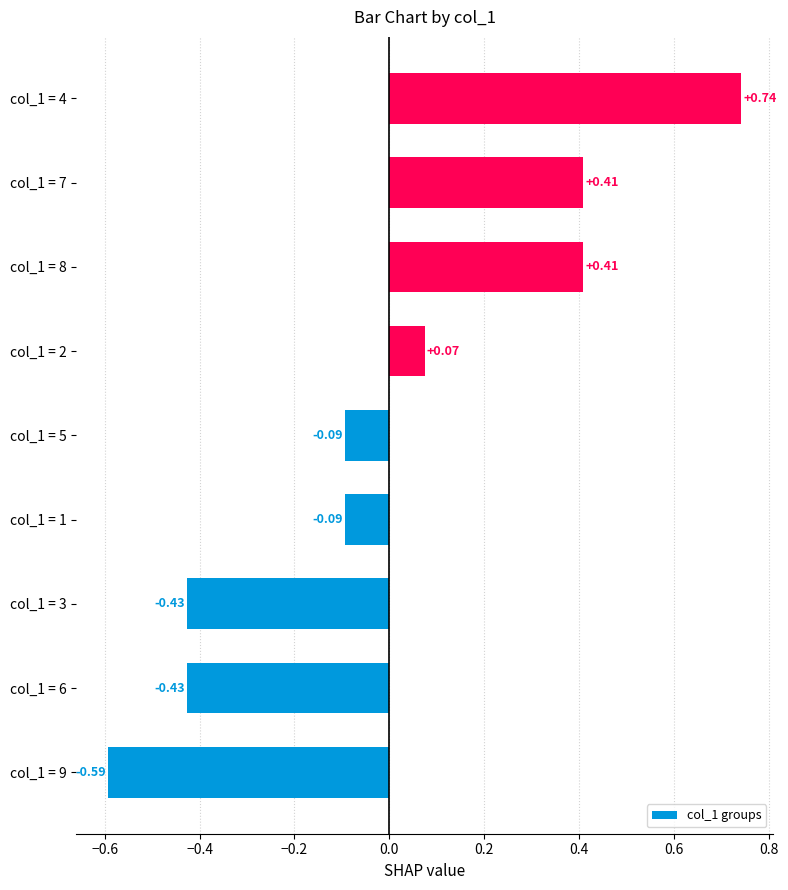

What is the difference between the values at col_1 = 7 and col_1 = 2?

0.3